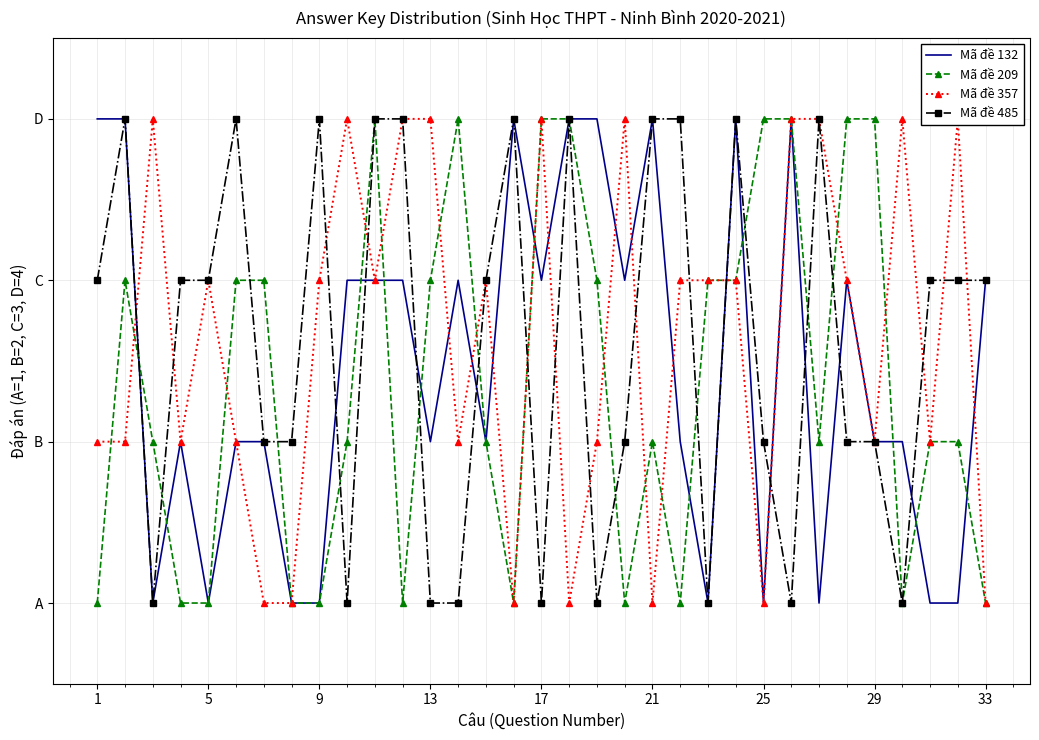

Is the value of Mã đề 357 at 23 greater than the value of Mã đề 209 at 28?

No